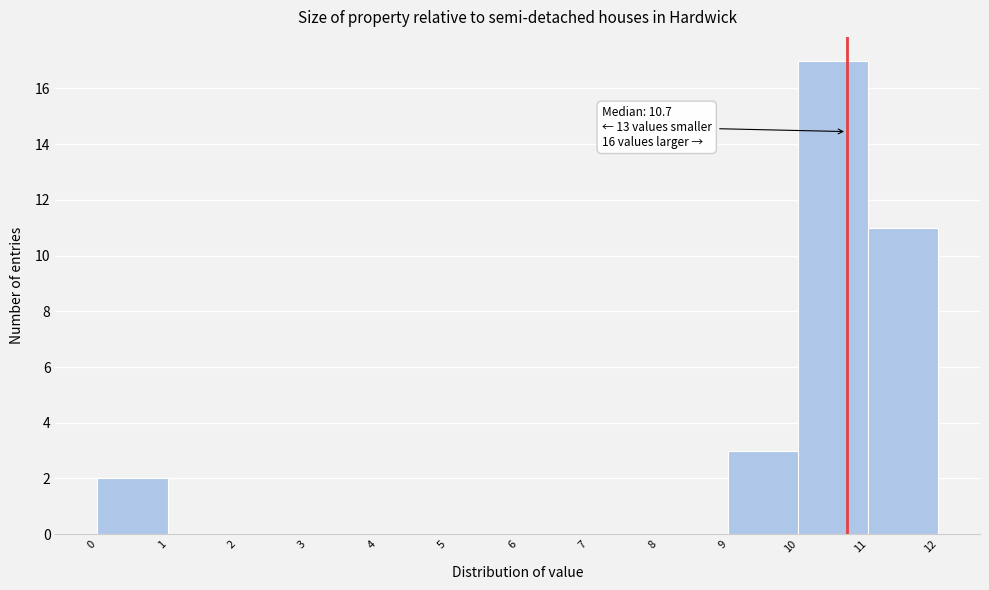

Over which range of the x-axis is the bar tallest?

10 to 11